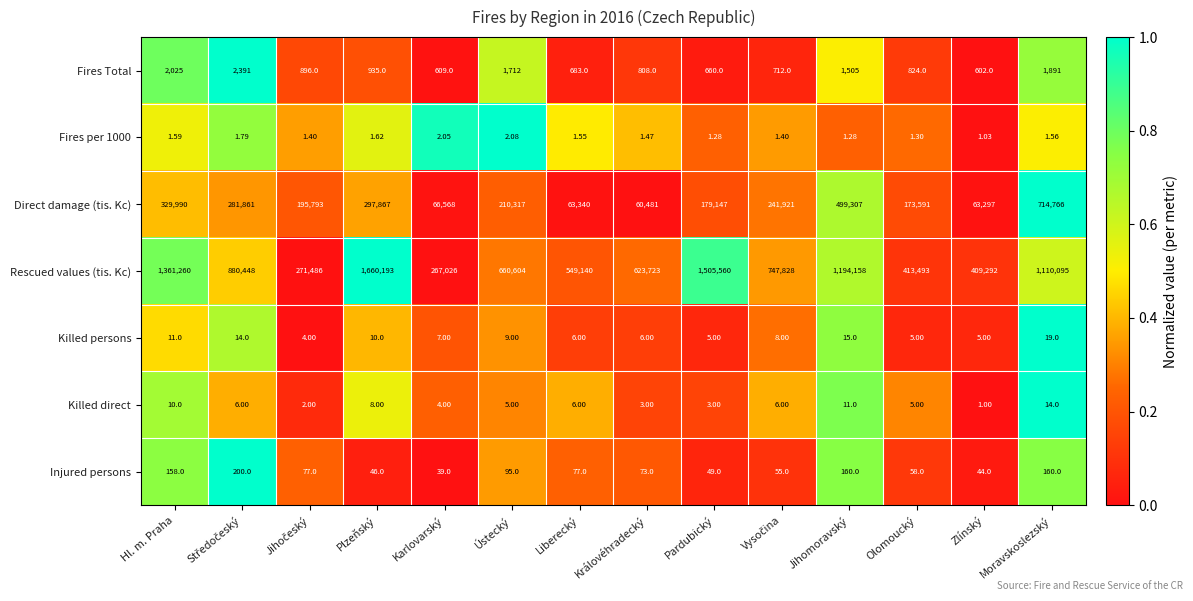

How many distinct data groups are displayed?

7